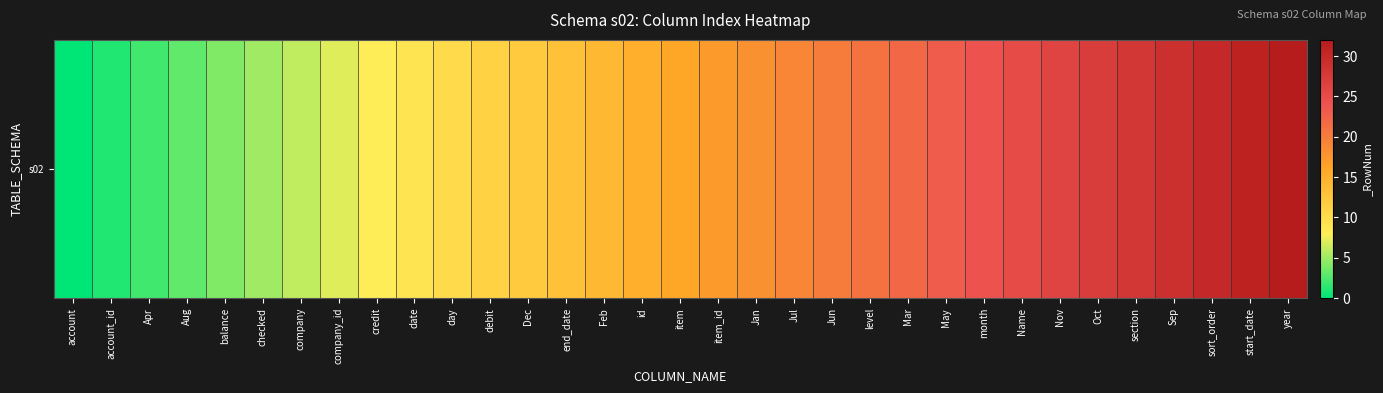

List the labels in order of value, largest first.

year, start_date, sort_order, Sep, section, Oct, Nov, Name, month, May, Mar, level, Jun, Jul, Jan, item_id, item, id, Feb, end_date, Dec, debit, day, date, credit, company_id, company, checked, balance, Aug, Apr, account_id, account